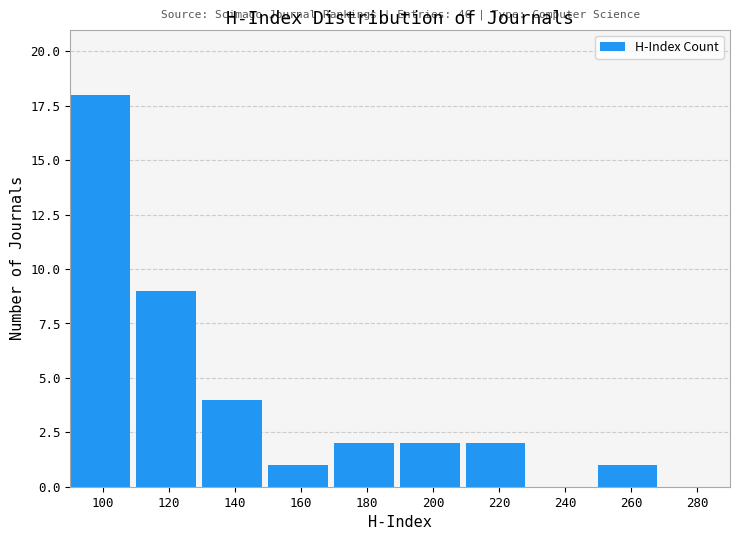

Reading left to right, extract all data points from this chart.

100=18	120=9	140=4	160=1	180=2	200=2	220=2	240=0	260=1	280=0